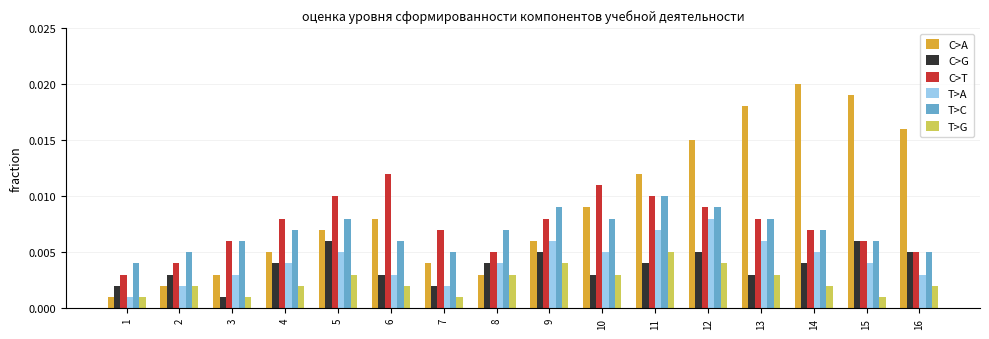

Which label corresponds to the largest value in the chart?

14